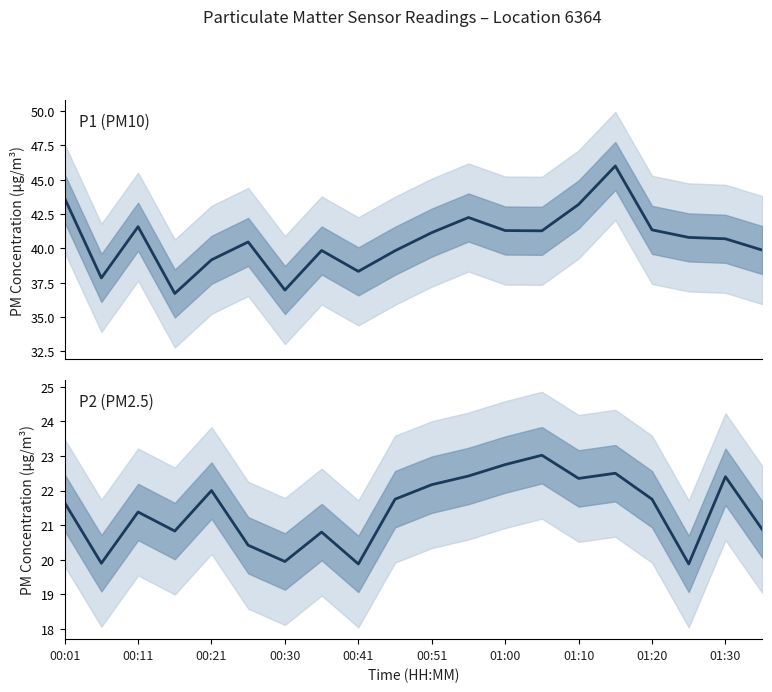

What is the difference between the maximum and minimum values in the P2 series?

3.1